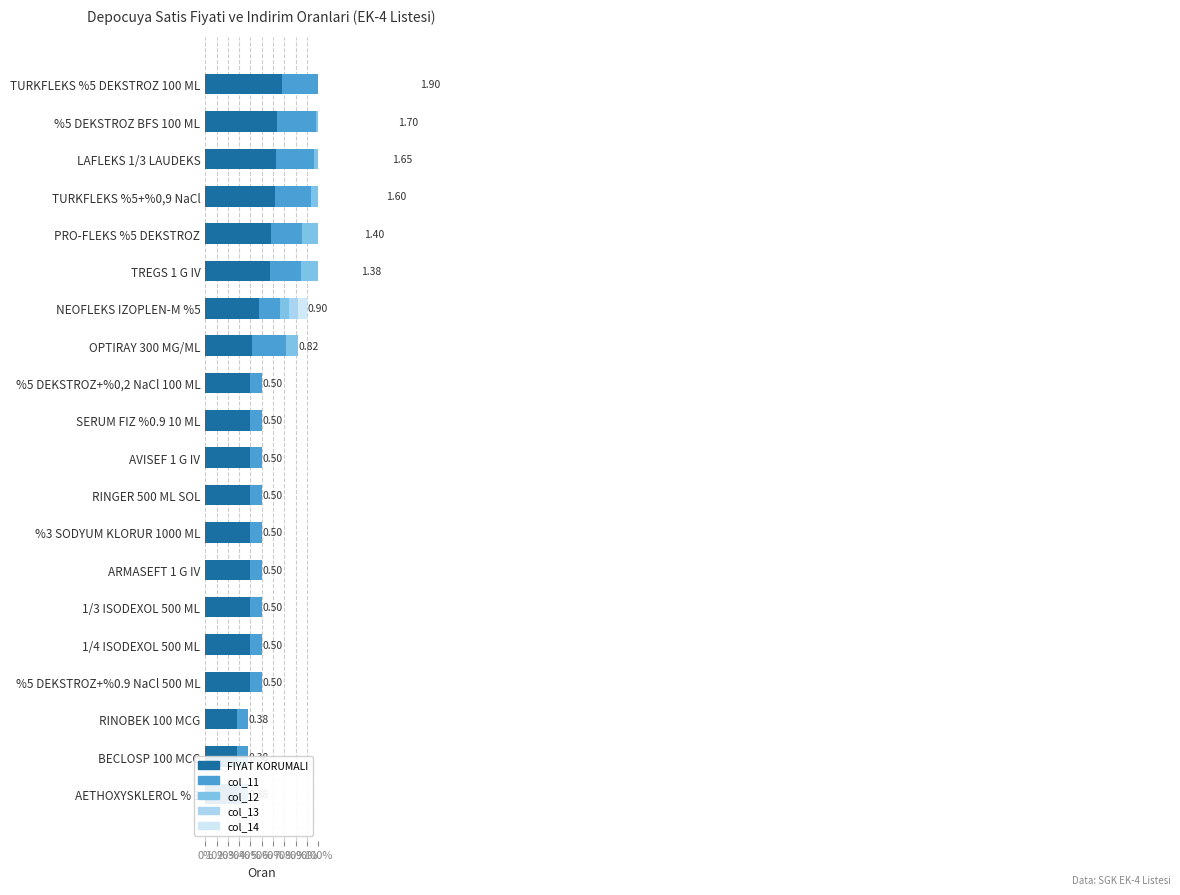

What is the difference between the maximum and second lowest values in the col_13 series?

0.3